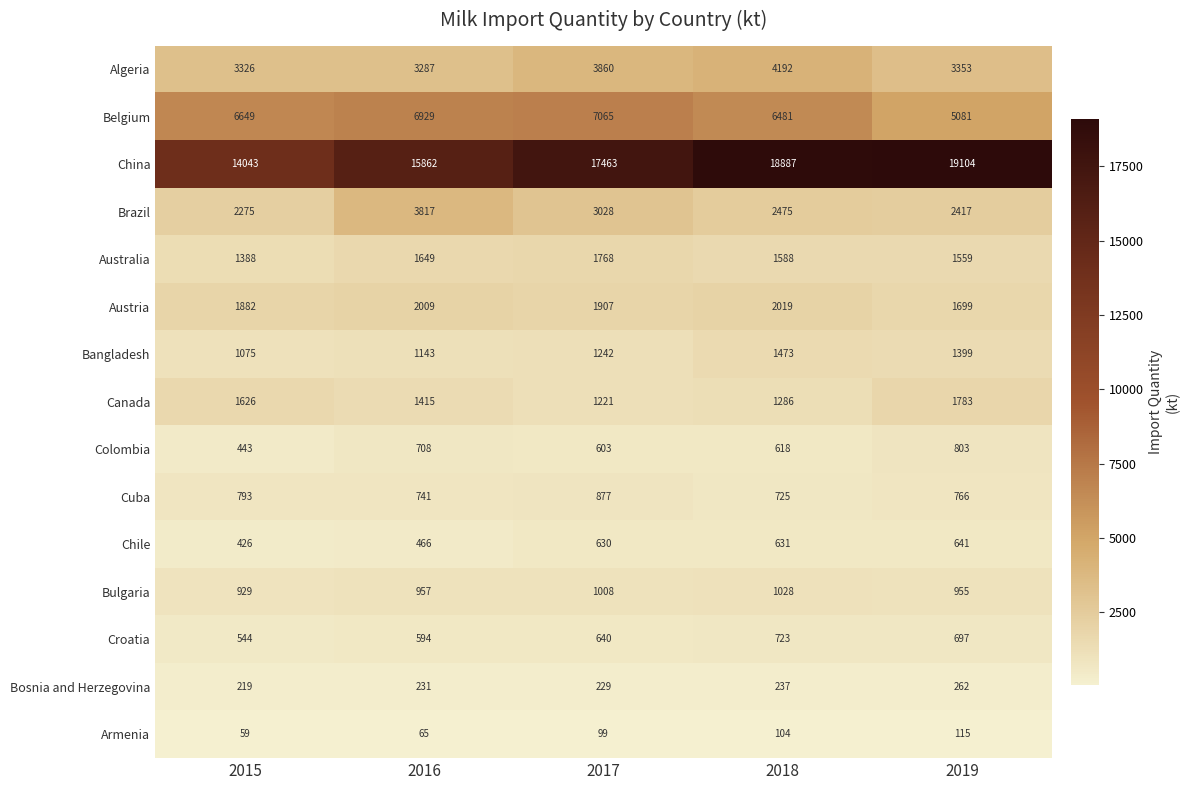

What is the difference between the maximum and second lowest values in the Algeria series?

866